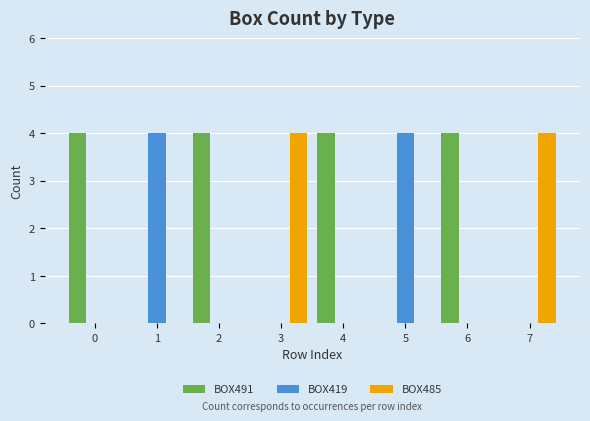

Are the bars horizontal?

No